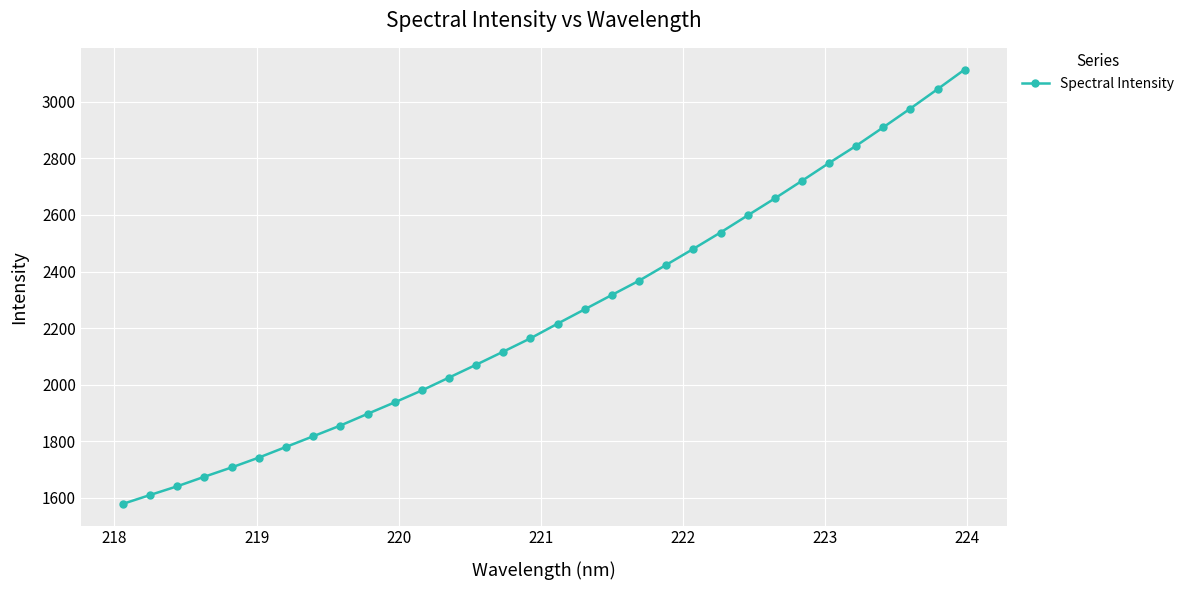

What is the difference between the maximum and minimum values?

1536.4